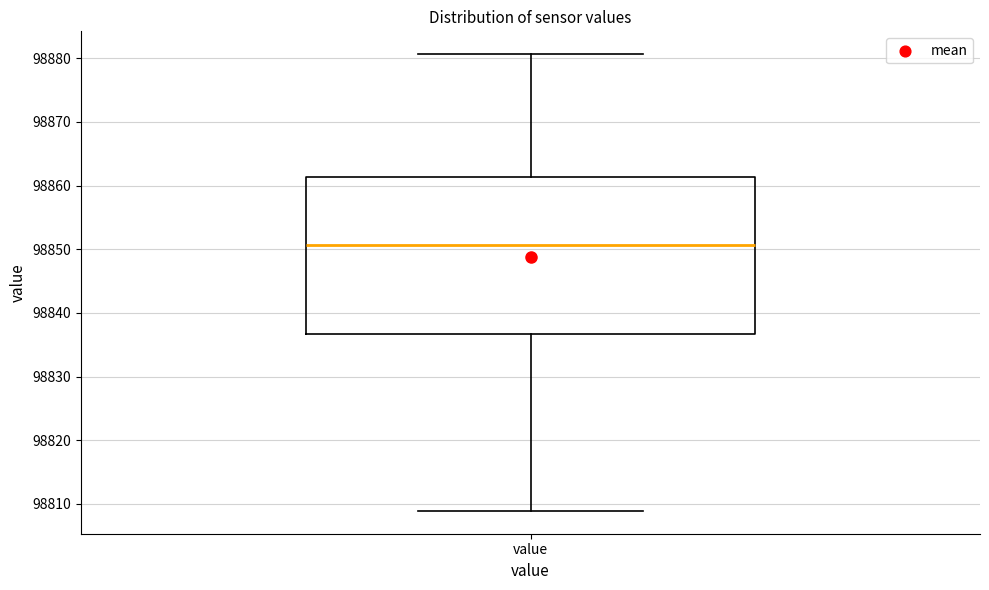

Where does the upper whisker of the box for value end on the y-axis? The values are not printed on the chart, so give them approximately, as read against the axis.

98881